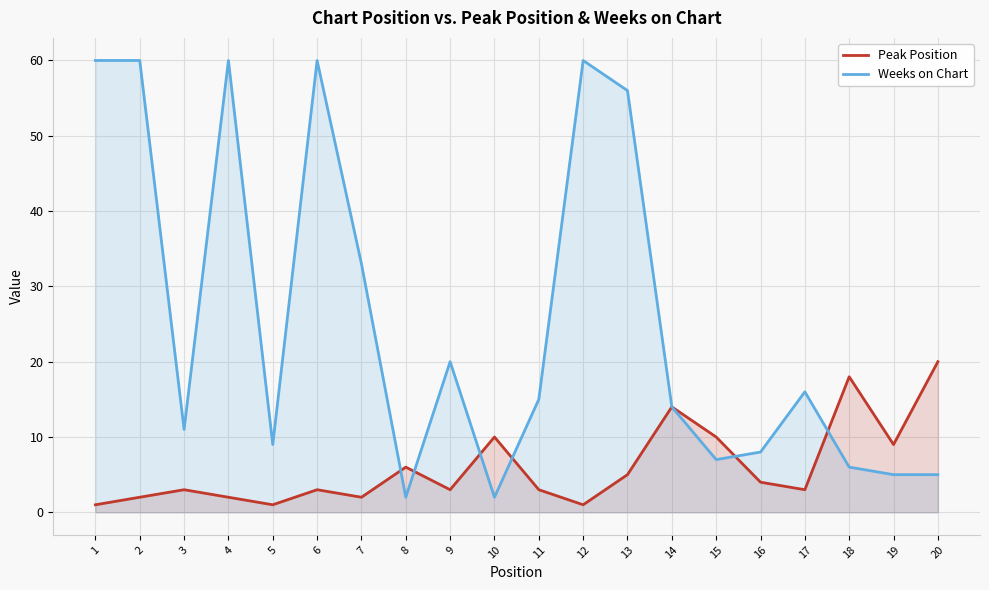

How many values in the Weeks on Chart series exceed 15?

9